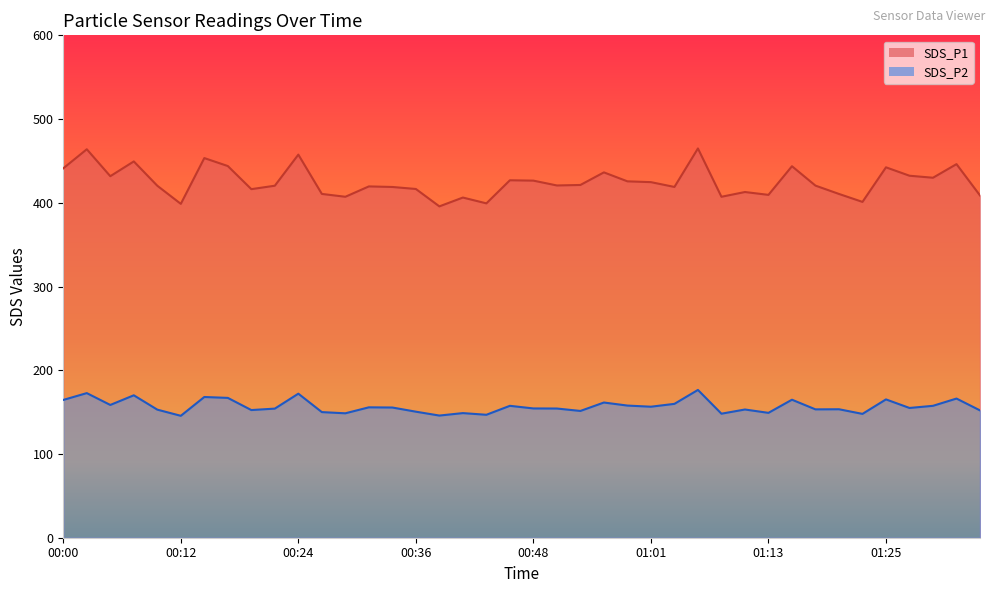

What are all the series names shown in the legend?

SDS_P1, SDS_P2